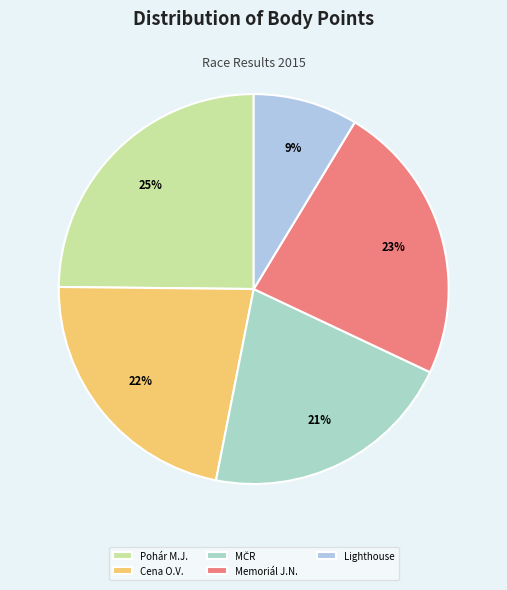

What is the smallest slice in the pie chart?

Lighthouse